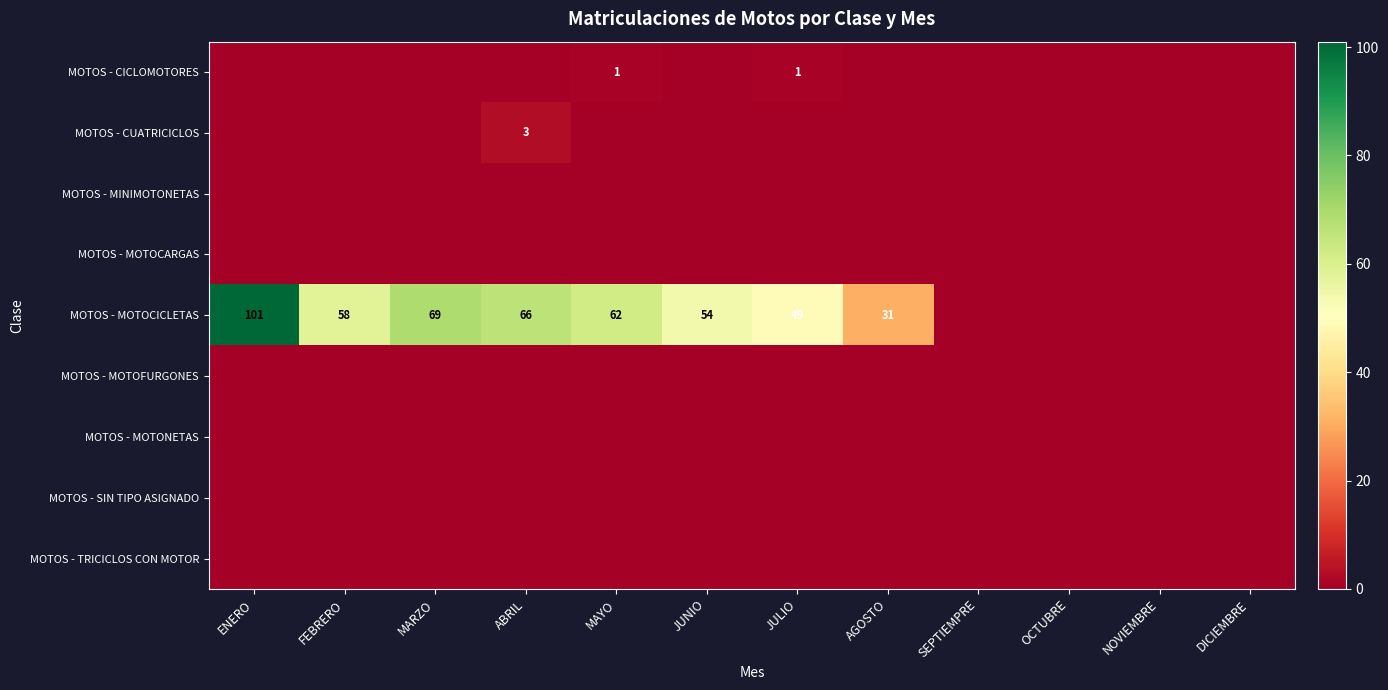

List the series in order of their peak value, lowest first.

MOTOS - MINIMOTONETAS, MOTOS - MOTOCARGAS, MOTOS - MOTOFURGONES, MOTOS - MOTONETAS, MOTOS - SIN TIPO ASIGNADO, MOTOS - TRICICLOS CON MOTOR, MOTOS - CICLOMOTORES, MOTOS - CUATRICICLOS, MOTOS - MOTOCICLETAS